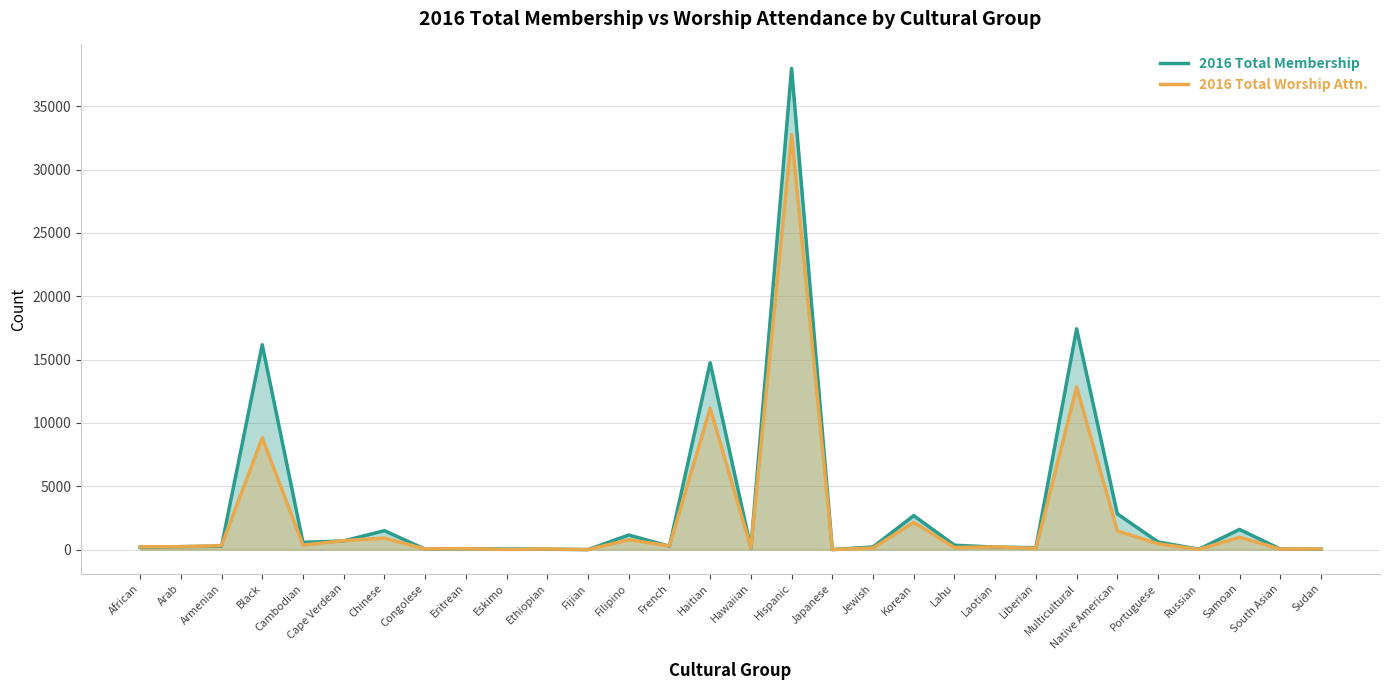

Reading right to left, extract all data points from this chart.

2016 Total Membership: 38	47	1591	27	603	2815	17430	149	197	343	2680	207	0	37988	135	14751	267	1147	0	30	43	64	37	1490	685	572	16177	261	233	176
2016 Total Worship Attn.: 52	45	972	15	460	1472	12832	105	214	165	2146	125	0	32761	144	11169	285	777	0	45	14	70	53	907	703	355	8830	313	227	218